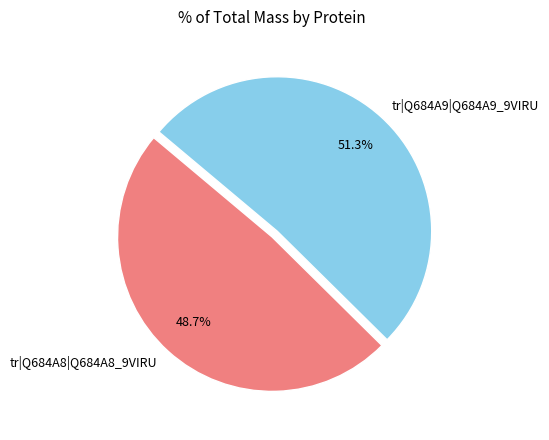

To the nearest percent, what is the difference between the tr|Q684A9|Q684A9_9VIRU and tr|Q684A8|Q684A8_9VIRU slice percentages?

3%